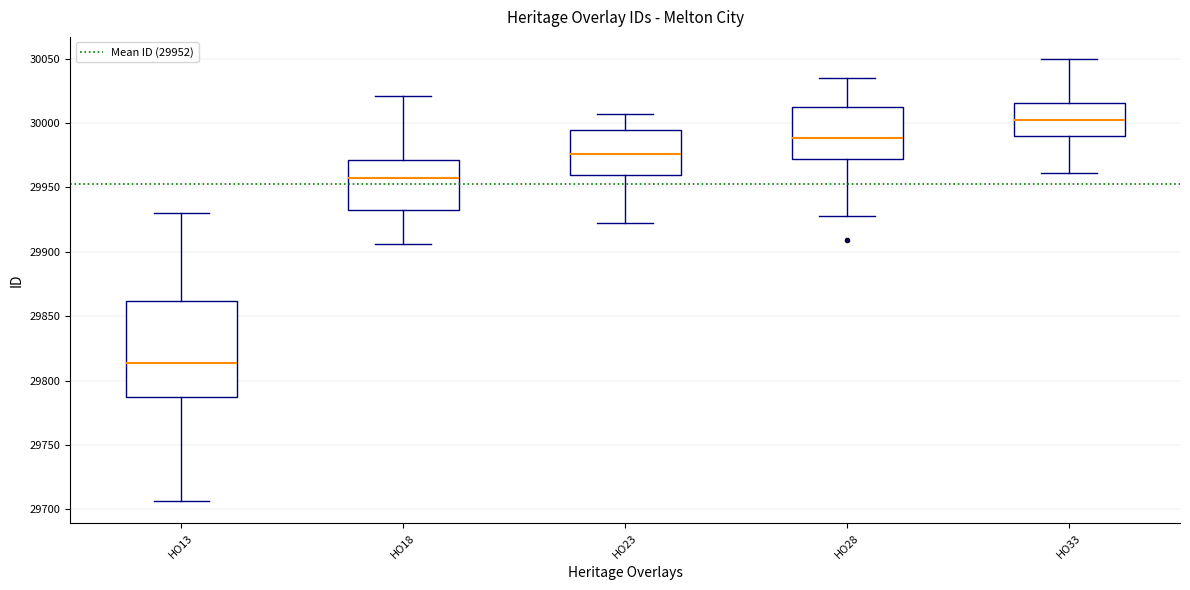

Which box has the highest median line?

HO33